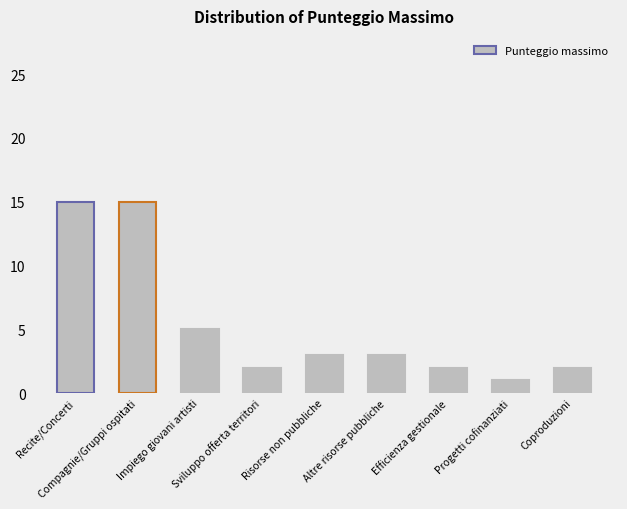

What is the maximum value shown in the chart?

15